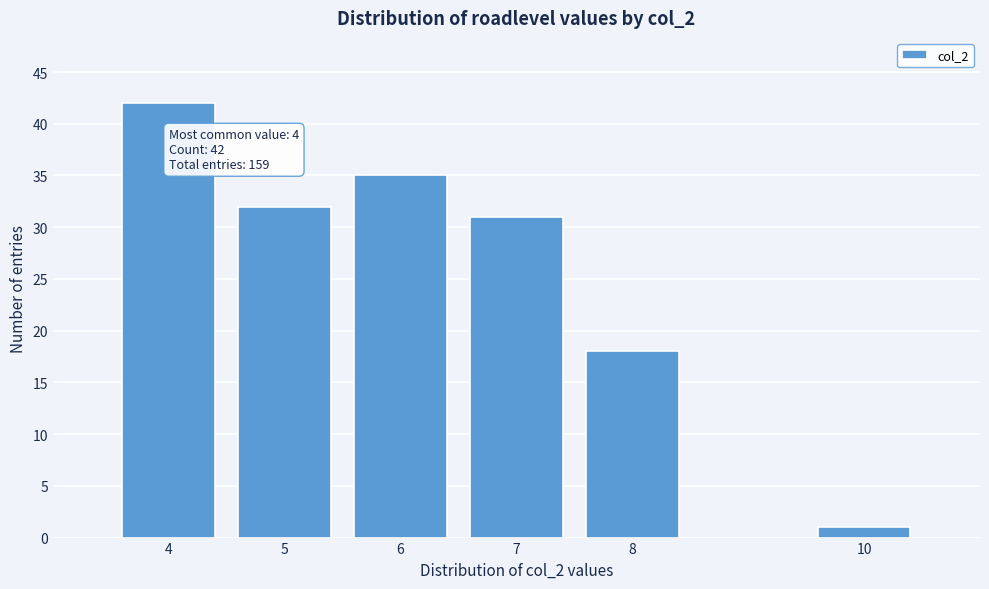

Reading left to right, what are all the values shown in this chart?

42	32	35	31	18	1